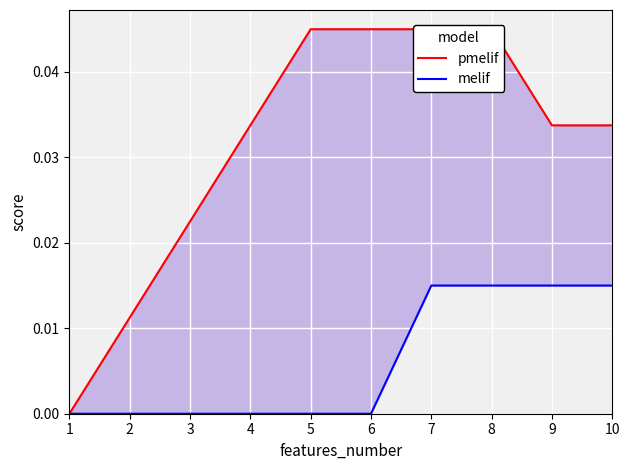

At which label does pmelif reach its peak?

5